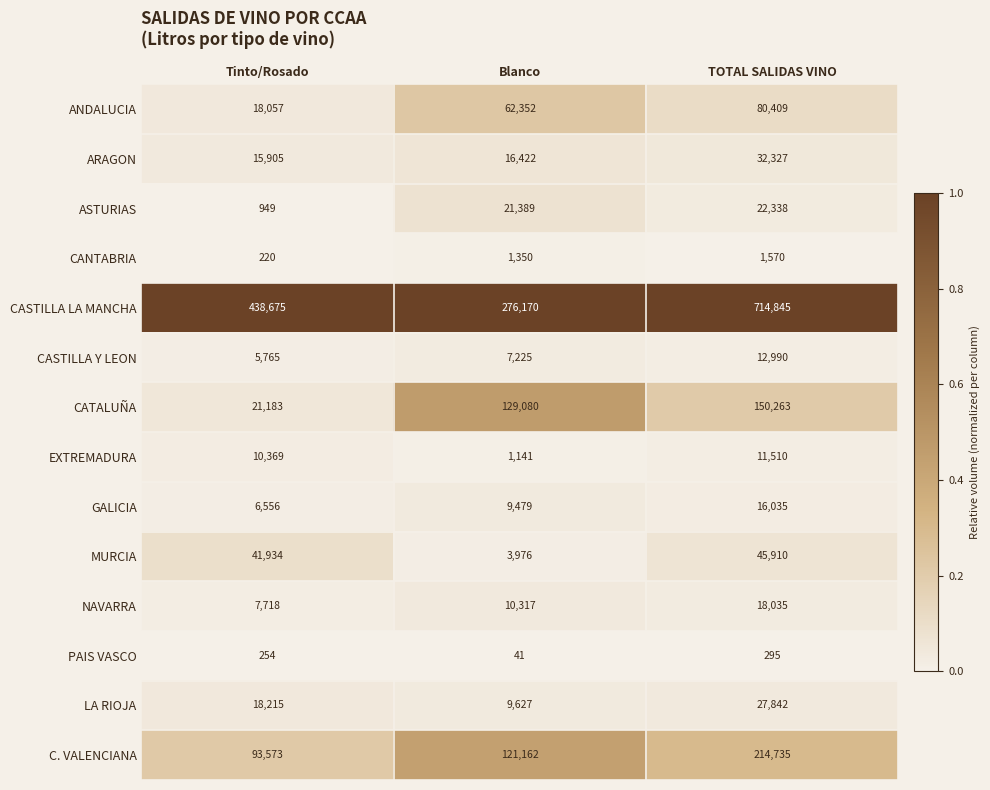

How many categories are shown in the chart?

3